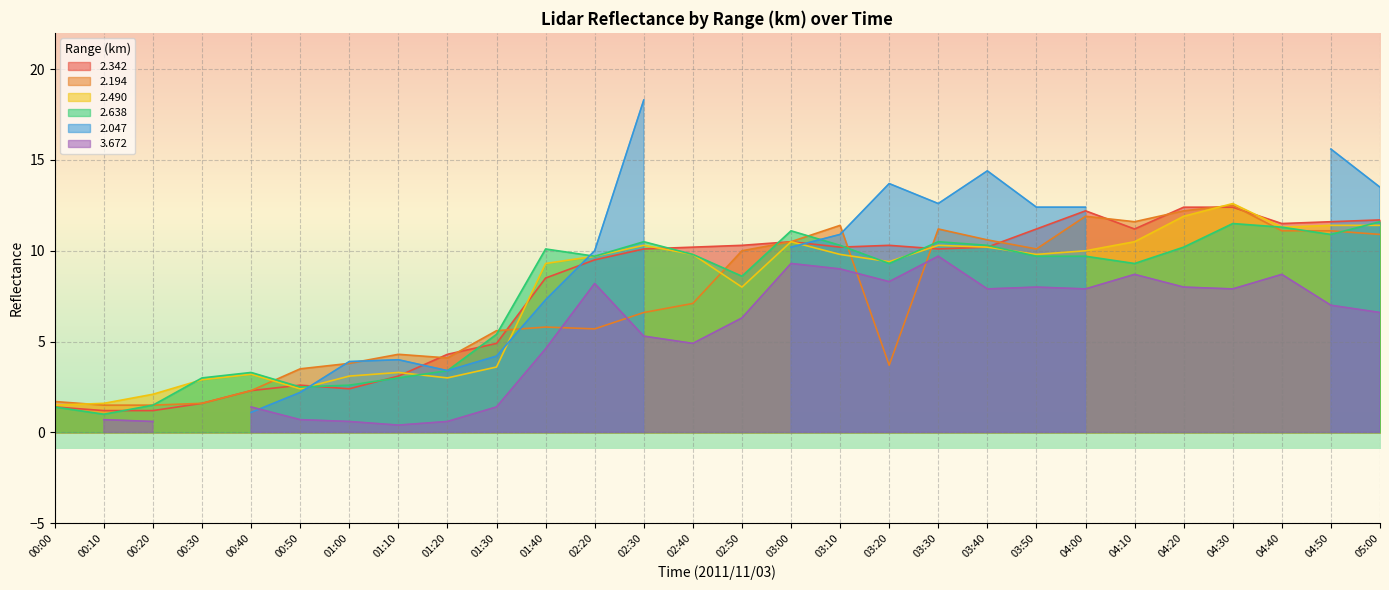

What is the lowest value of the 2.490 series?

1.5